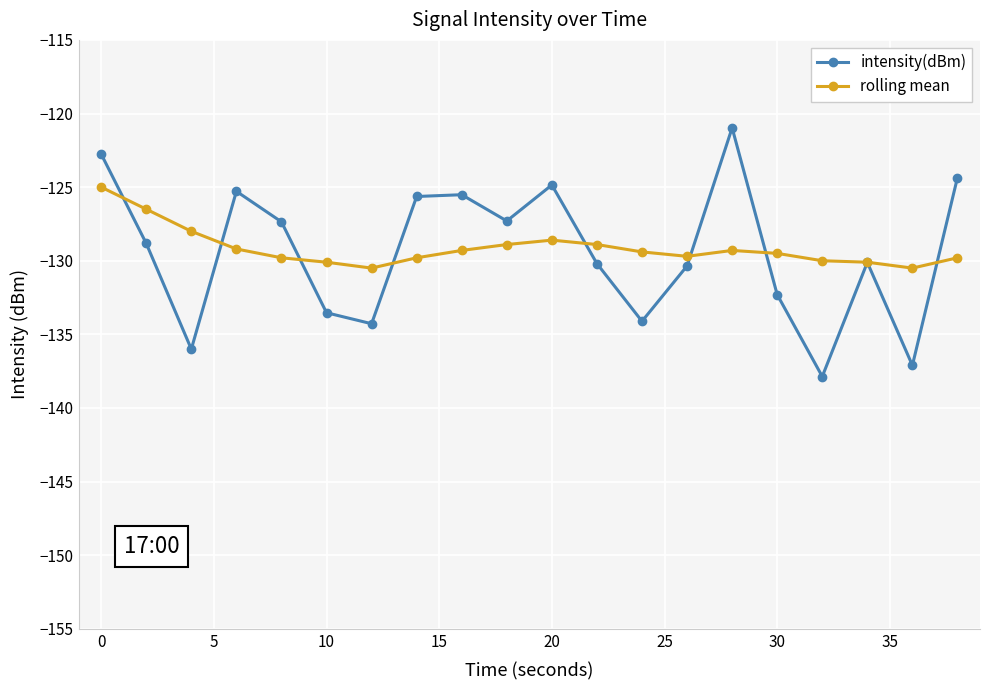

Which series has the largest range (max minus min)?

intensity(dBm)